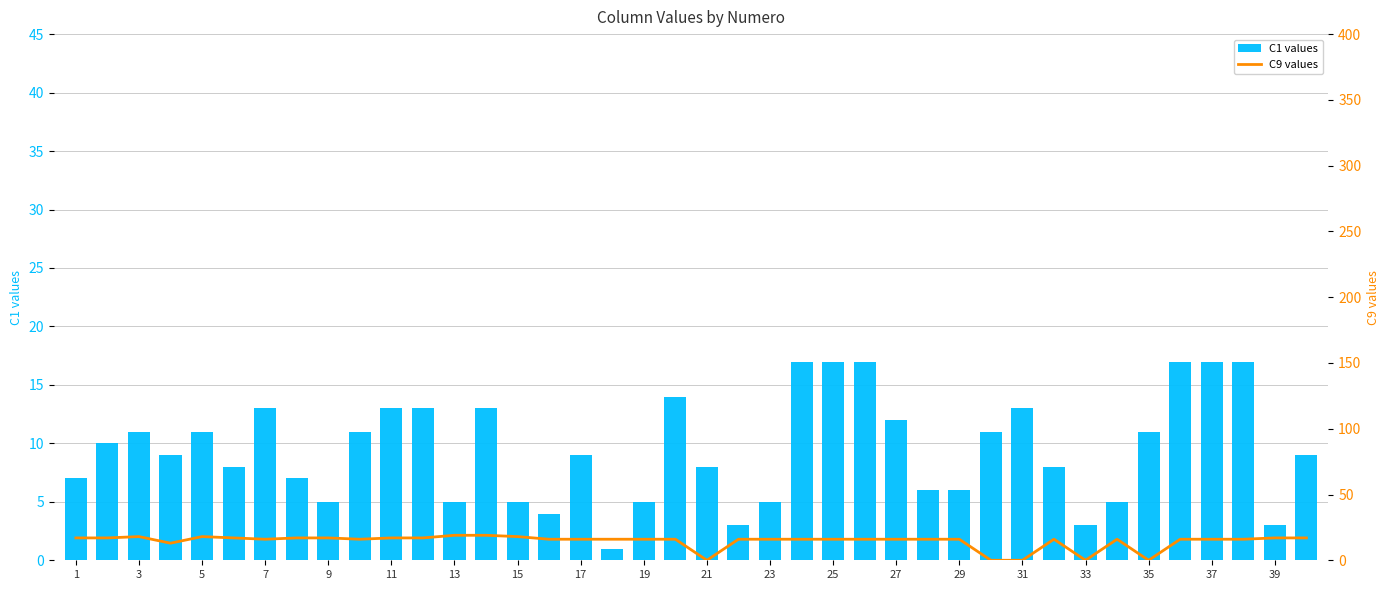

What are all the series names shown in the legend?

C1 values, C9 values